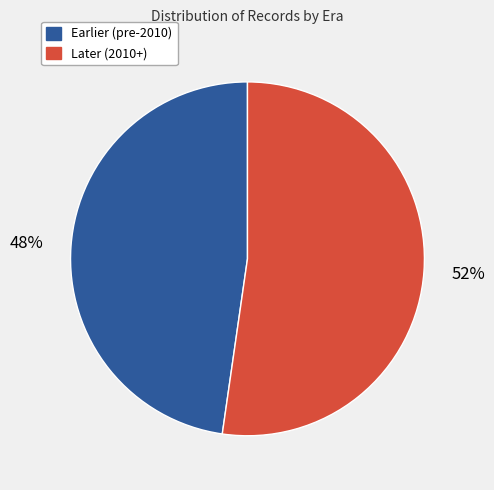

Is there a majority slice in this chart?

Yes